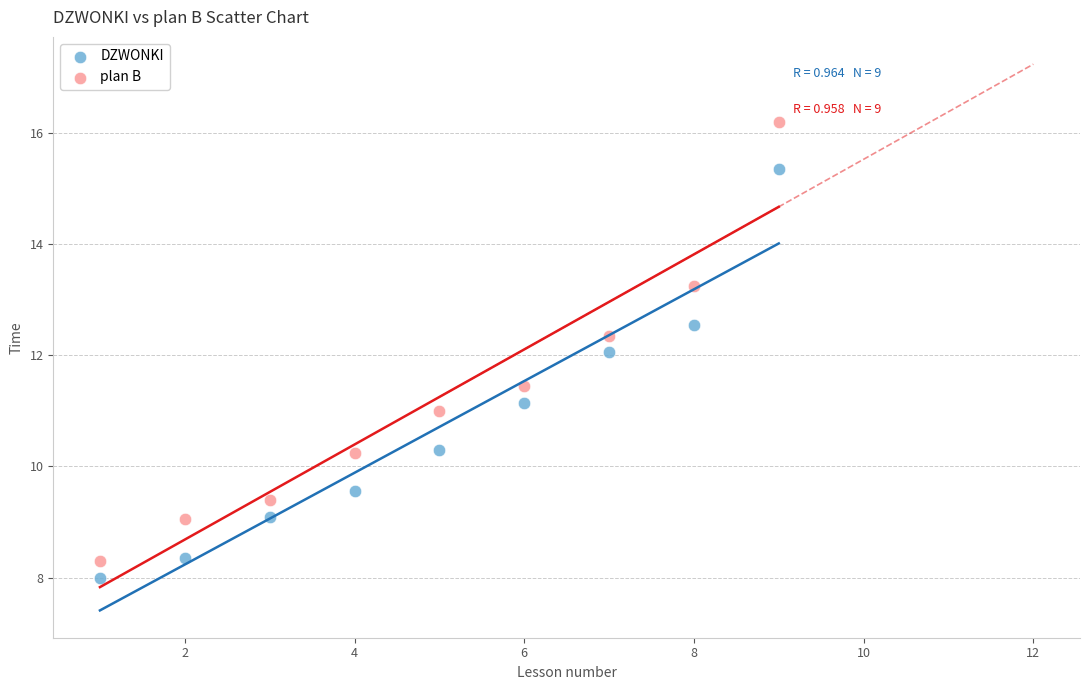

Across all data points, what is the range of Y values (max minus min)?

8.2